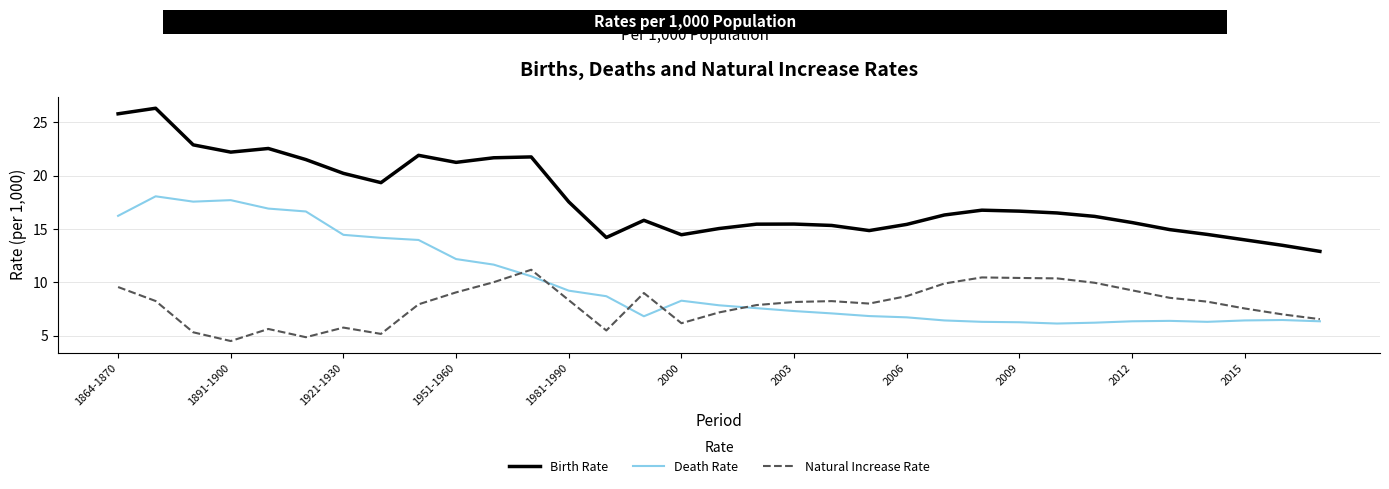

Which series has the widest spread of values?

Birth Rate